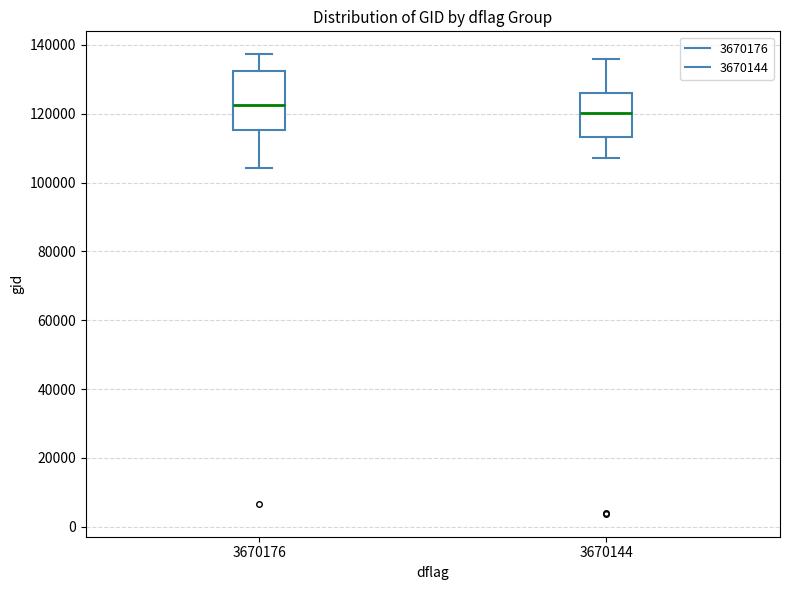

Reading left to right, transcribe this box plot: for each box, give where its median line is, the range the box spans, and where its two whiskers end, as read against the y-axis. The values are not printed on the chart, so give them approximately, as read against the axis.

3670176: median 122000, box 116000 to 132000, whiskers 104000 to 138000
3670144: median 120000, box 114000 to 126000, whiskers 108000 to 136000